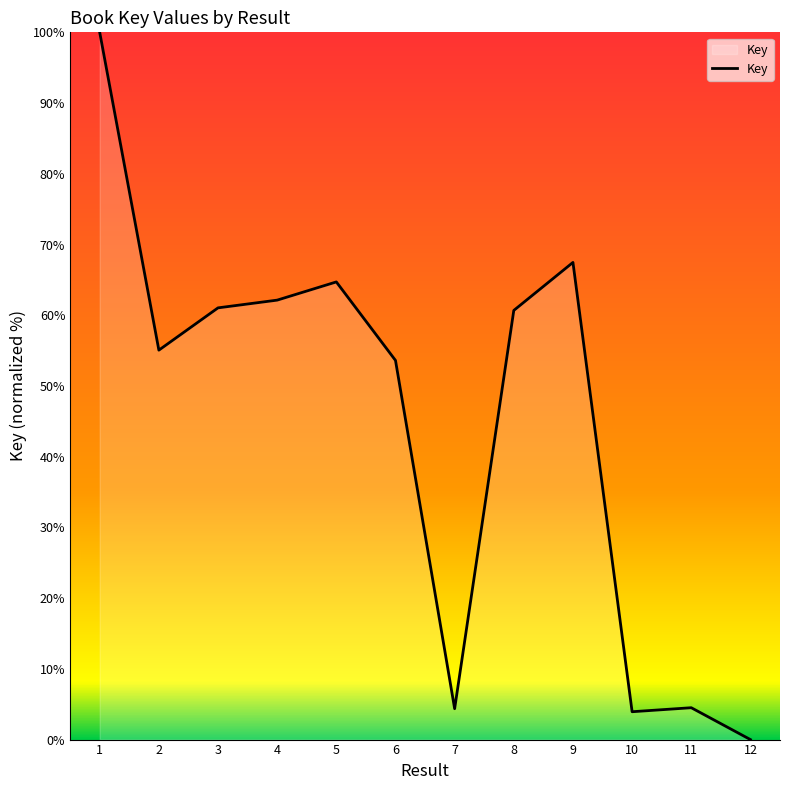

Approximately how many times larger is the value at 5 compared to 6?

1.2